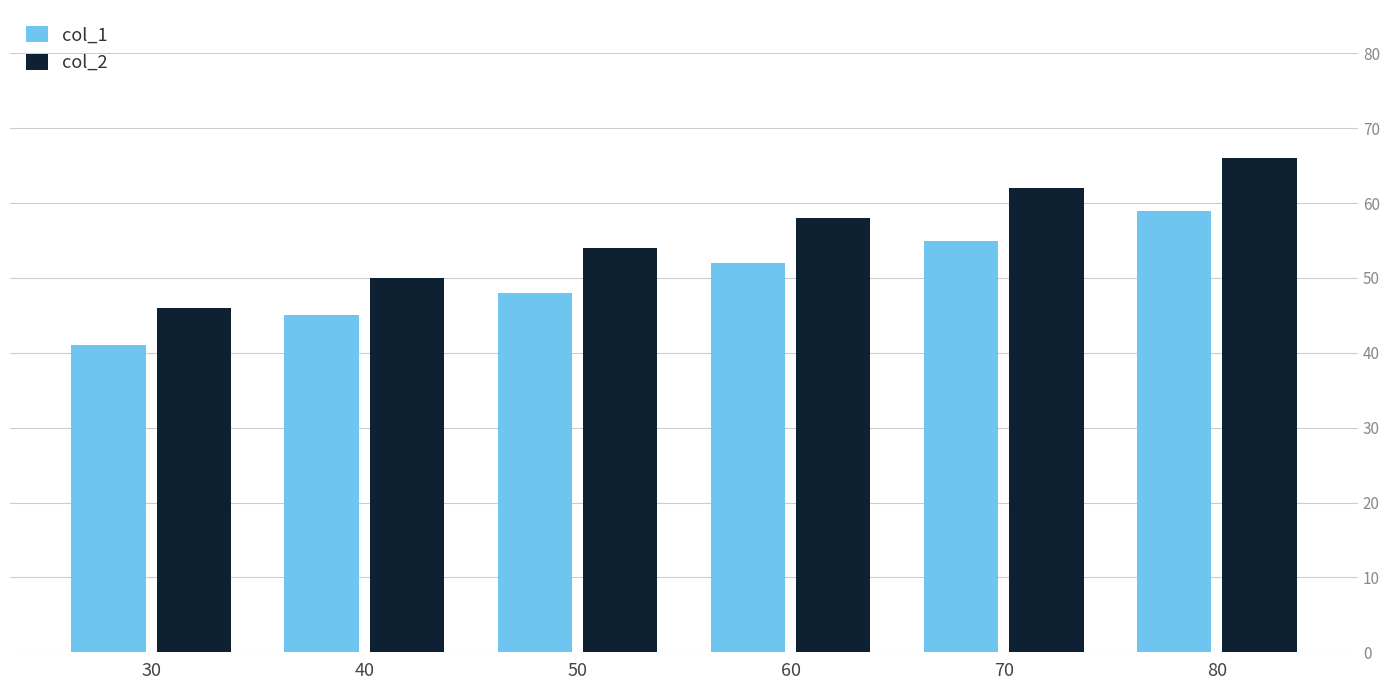

True or false: col_1 has a value of 52 at 60.

True